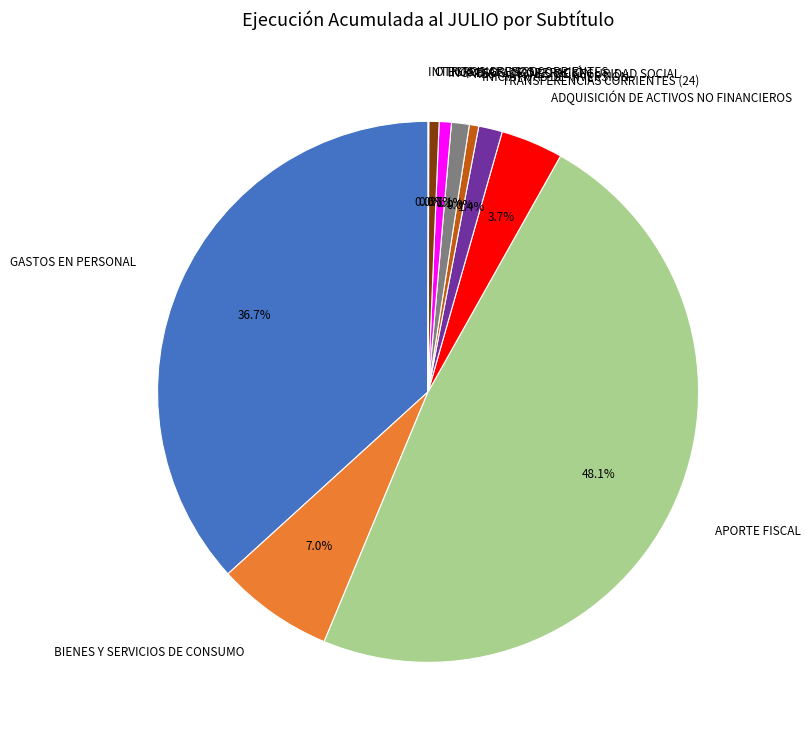

What portion of the pie excludes PRESTACIONES DE SEGURIDAD SOCIAL?

98.9%